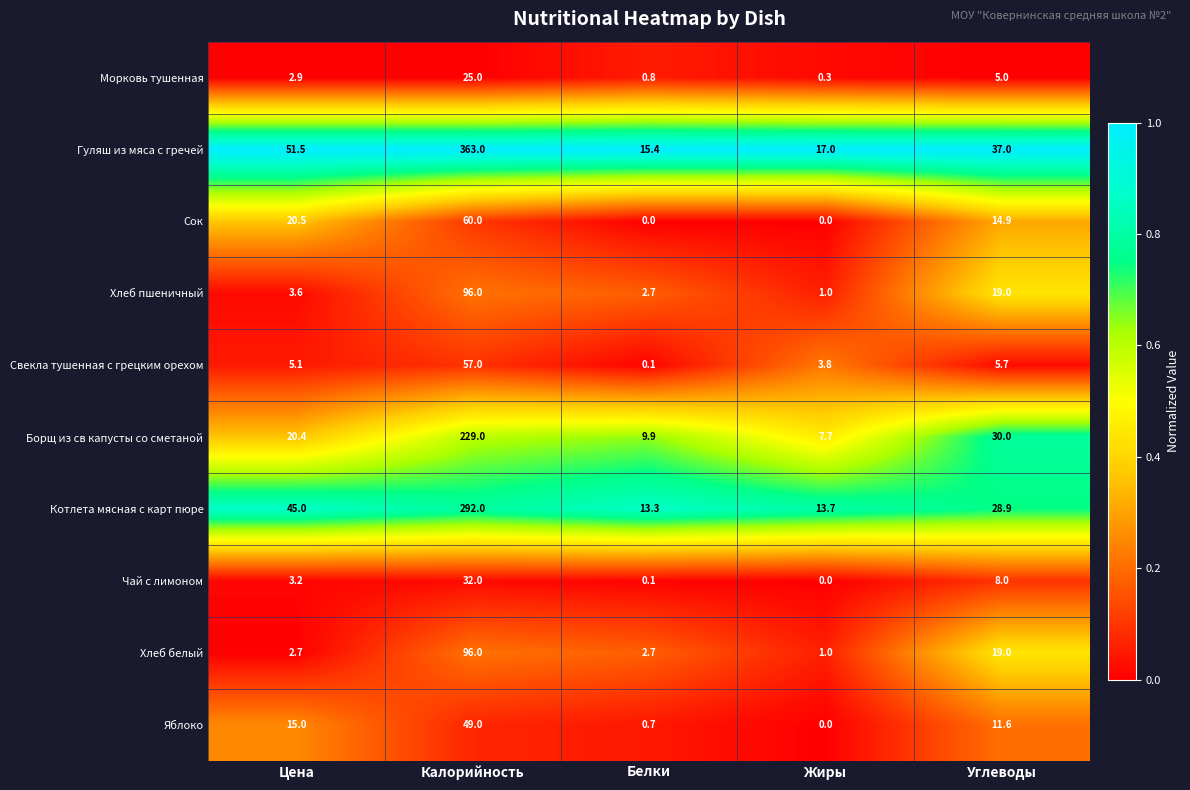

At which label does Яблоко first exceed 11?

Цена